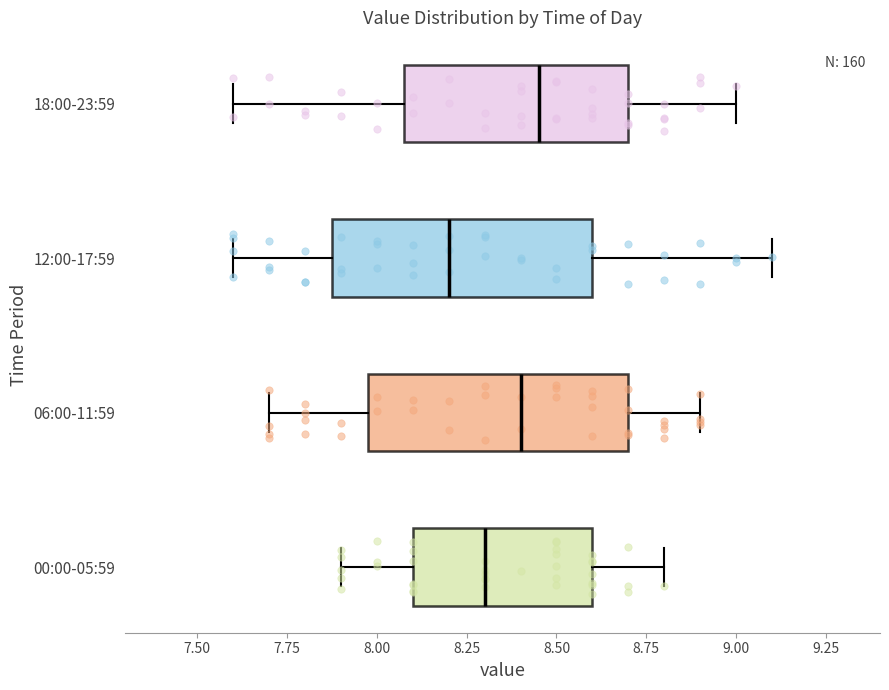

Where does the median line of the box for 00:00-05:59 sit on the x-axis? The values are not printed on the chart, so give them approximately, as read against the axis.

8.30